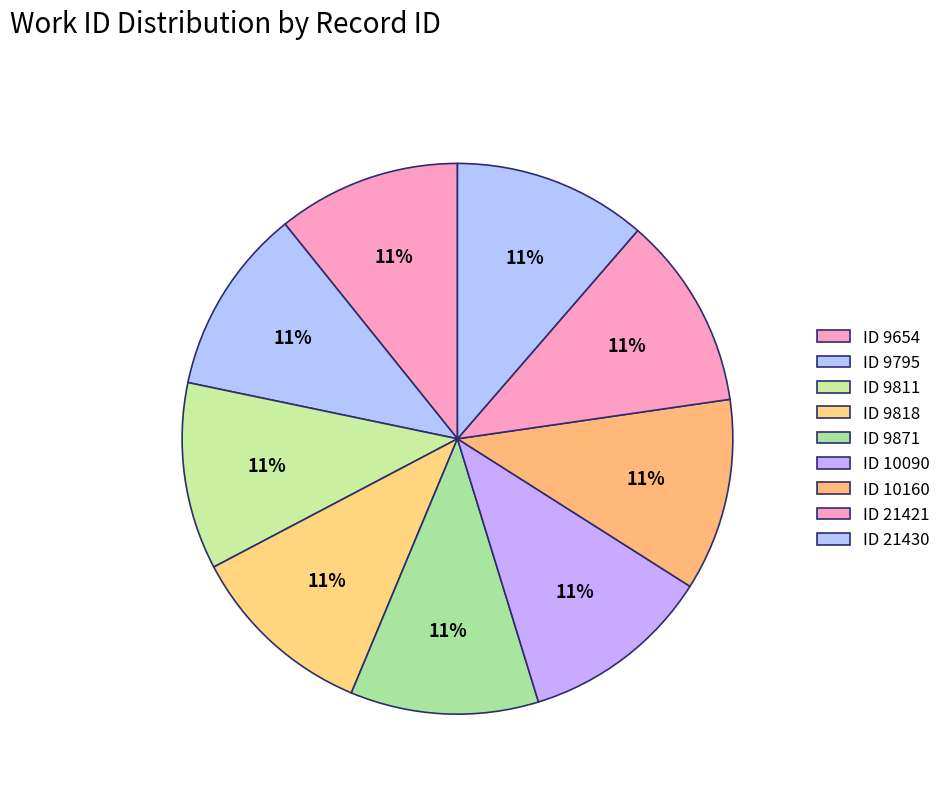

How many slices are in this pie chart?

9